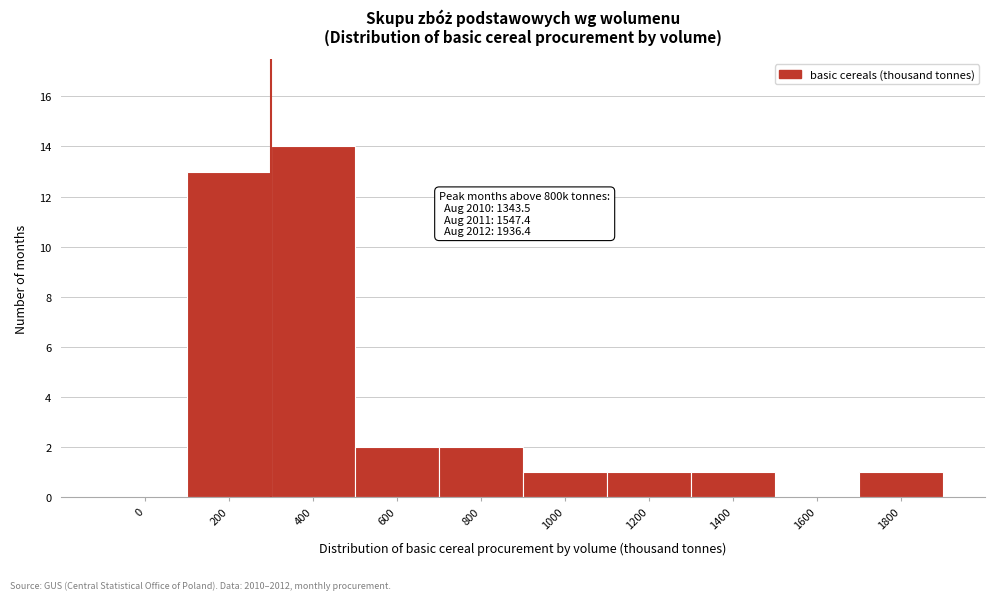

Reading right to left, what are all the values shown in this chart?

1800=1	1600=0	1400=1	1200=1	1000=1	800=2	600=2	400=14	200=13	0=0